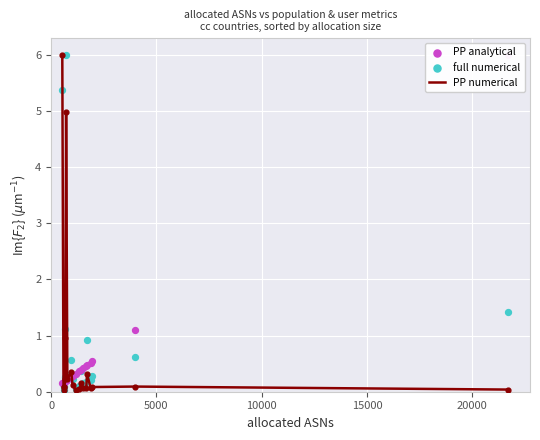

Is the value of PP numerical at 13 greater than the value of PP analytical at 10000?

No